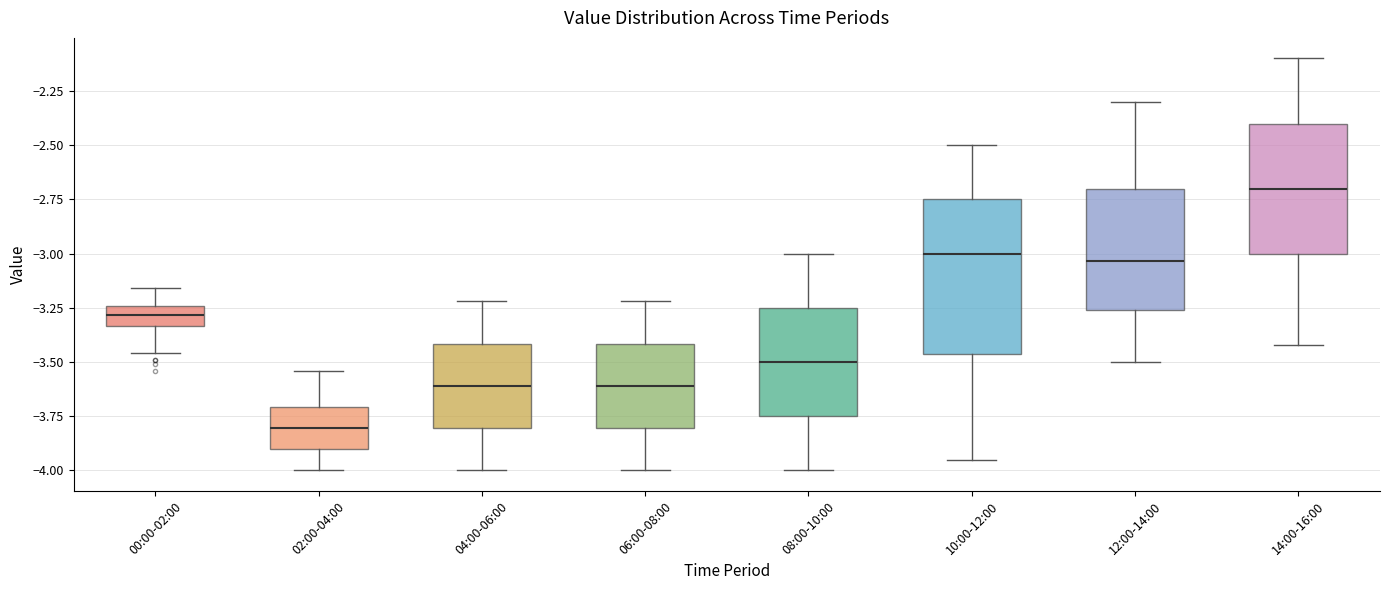

Reading left to right, transcribe this box plot: for each box, give where its median line is, the range the box spans, and where its two whiskers end, as read against the y-axis. The values are not printed on the chart, so give them approximately, as read against the axis.

00:00-02:00: median -3.30, box -3.35 to -3.25, whiskers -3.45 to -3.15
02:00-04:00: median -3.80, box -3.90 to -3.70, whiskers -4.00 to -3.55
04:00-06:00: median -3.60, box -3.80 to -3.40, whiskers -4.00 to -3.20
06:00-08:00: median -3.60, box -3.80 to -3.40, whiskers -4.00 to -3.20
08:00-10:00: median -3.50, box -3.75 to -3.25, whiskers -4.00 to -3.00
10:00-12:00: median -3.00, box -3.45 to -2.75, whiskers -3.95 to -2.50
12:00-14:00: median -3.05, box -3.25 to -2.70, whiskers -3.50 to -2.30
14:00-16:00: median -2.70, box -3.00 to -2.40, whiskers -3.40 to -2.10